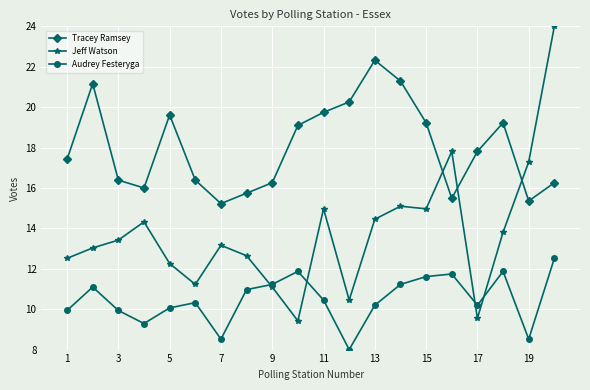

What is the highest value of the Tracey Ramsey series?

22.3